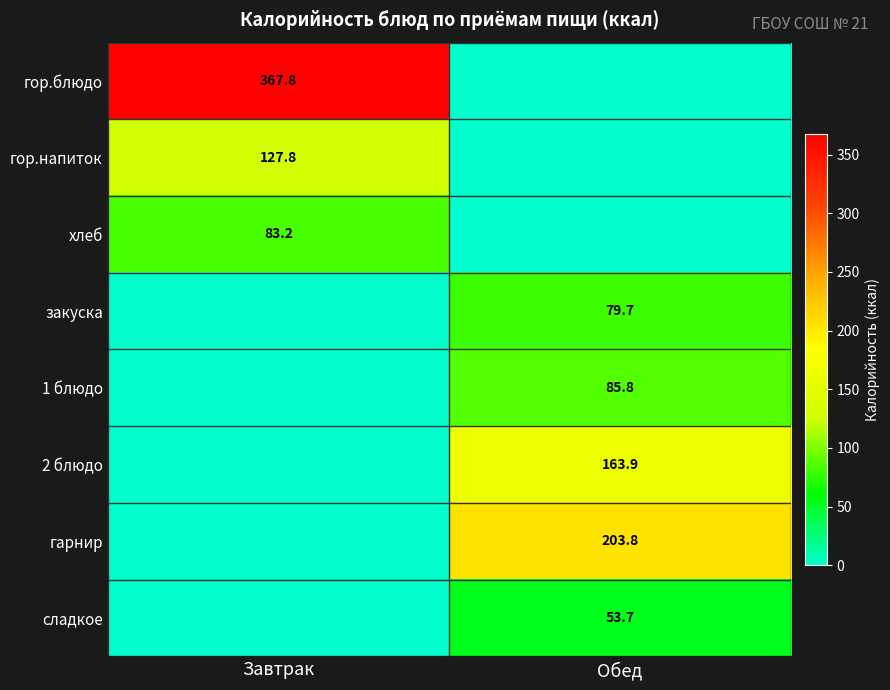

True or false: сладкое has a value of 53.7 at Обед.

True